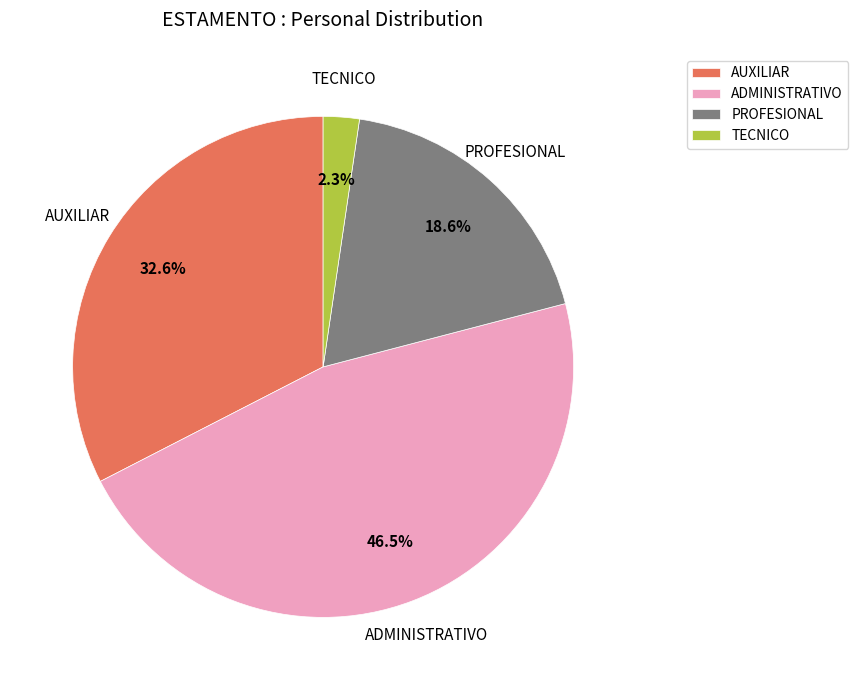

How many slices are in this pie chart?

4